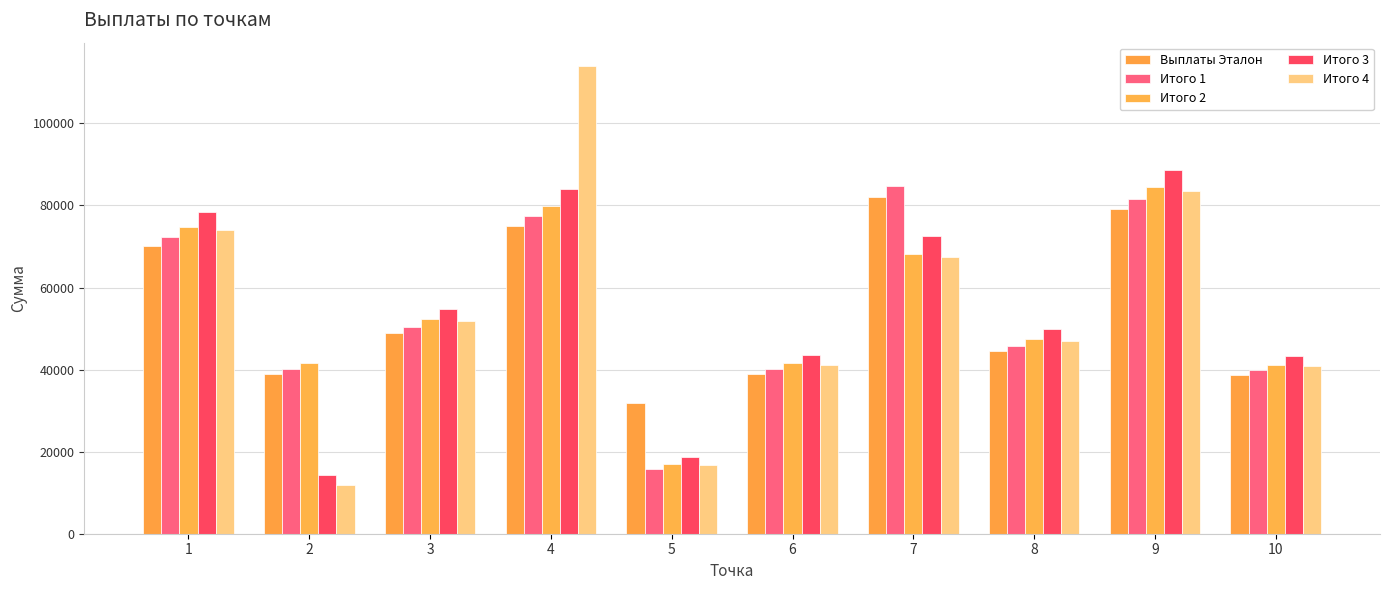

What is the highest value of the Итого 4 series?

113986.1